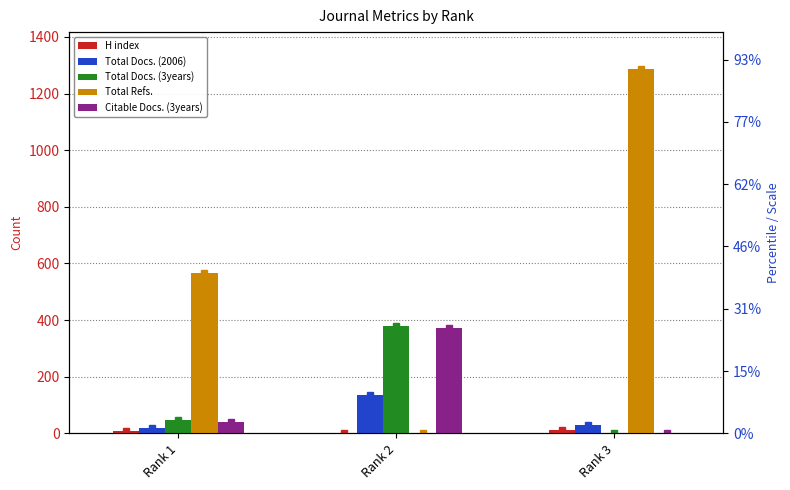

Reading right to left, list all the values displayed in this chart.

H index: Rank 3=12	Rank 2=1	Rank 1=7
Total Docs. (2006): Rank 3=29	Rank 2=136	Rank 1=19
Total Docs. (3years): Rank 3=0	Rank 2=379	Rank 1=47
Total Refs.: Rank 3=1288	Rank 2=0	Rank 1=568
Citable Docs. (3years): Rank 3=0	Rank 2=371	Rank 1=42